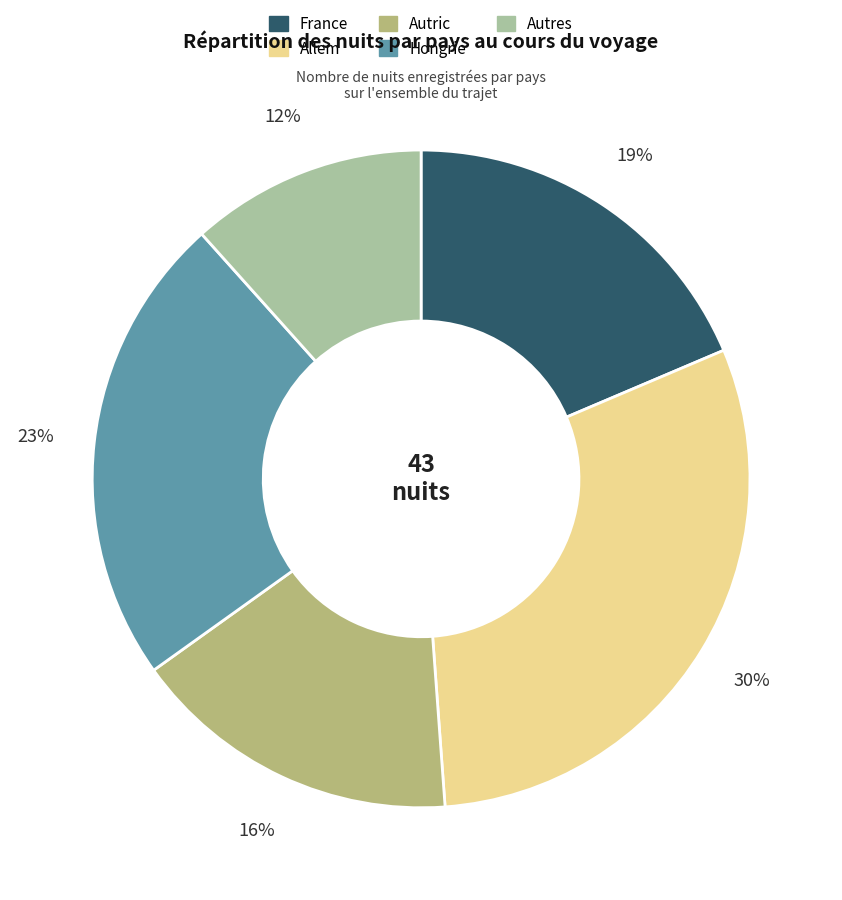

Is there any slice that represents more than half of the pie?

No